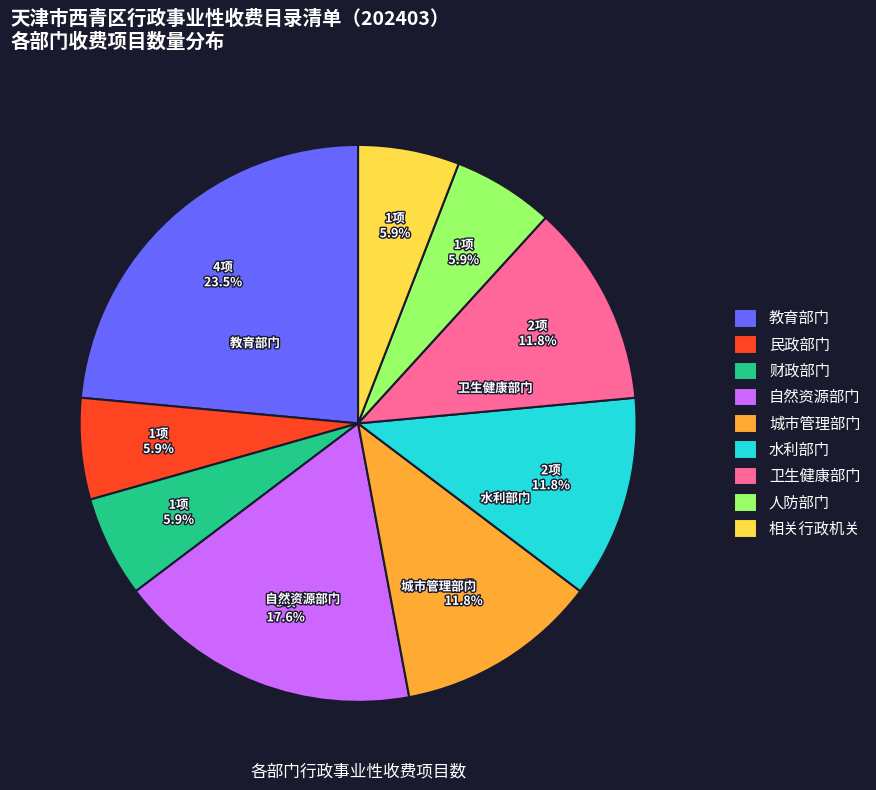

Which has a higher value, 卫生健康部门 or 相关行政机关?

卫生健康部门